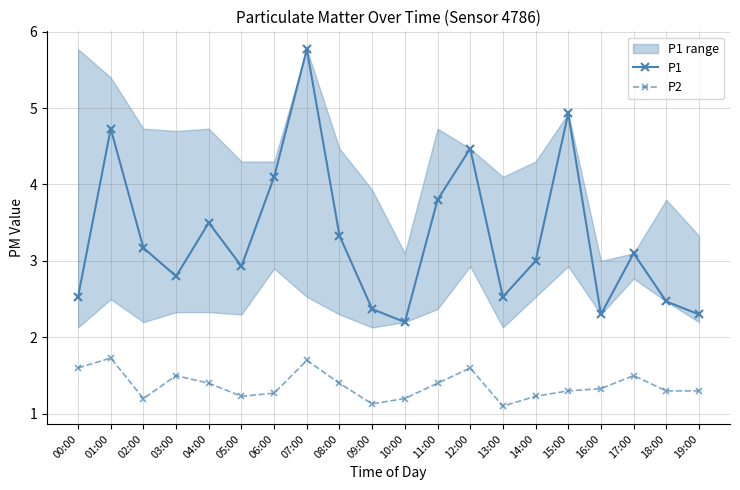

Rank the series by their average value, from lowest to highest.

P2, P1